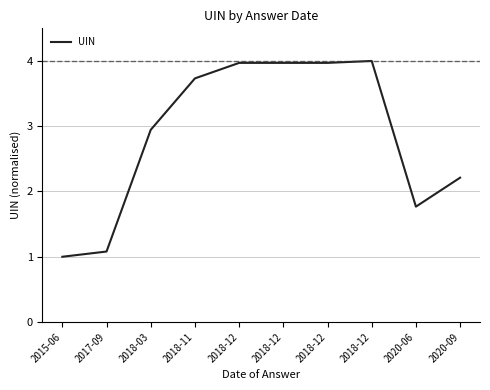

Count the number of categories in the chart.

10